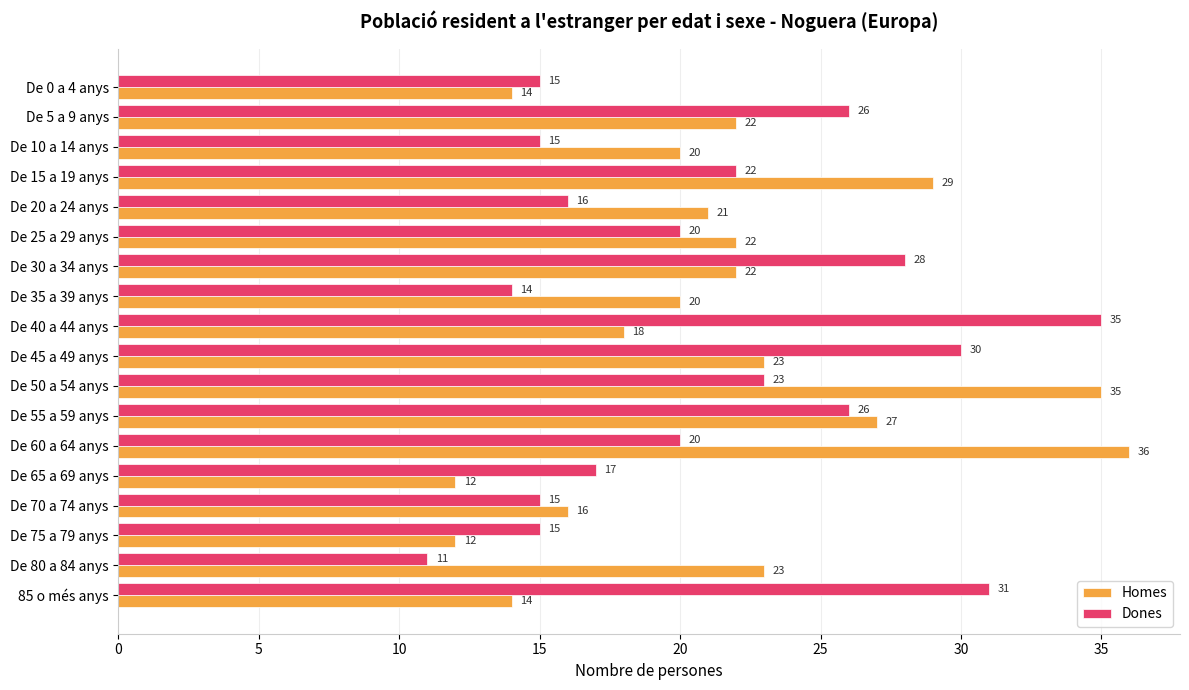

Where is Dones nearest to the value 23?

De 50 a 54 anys